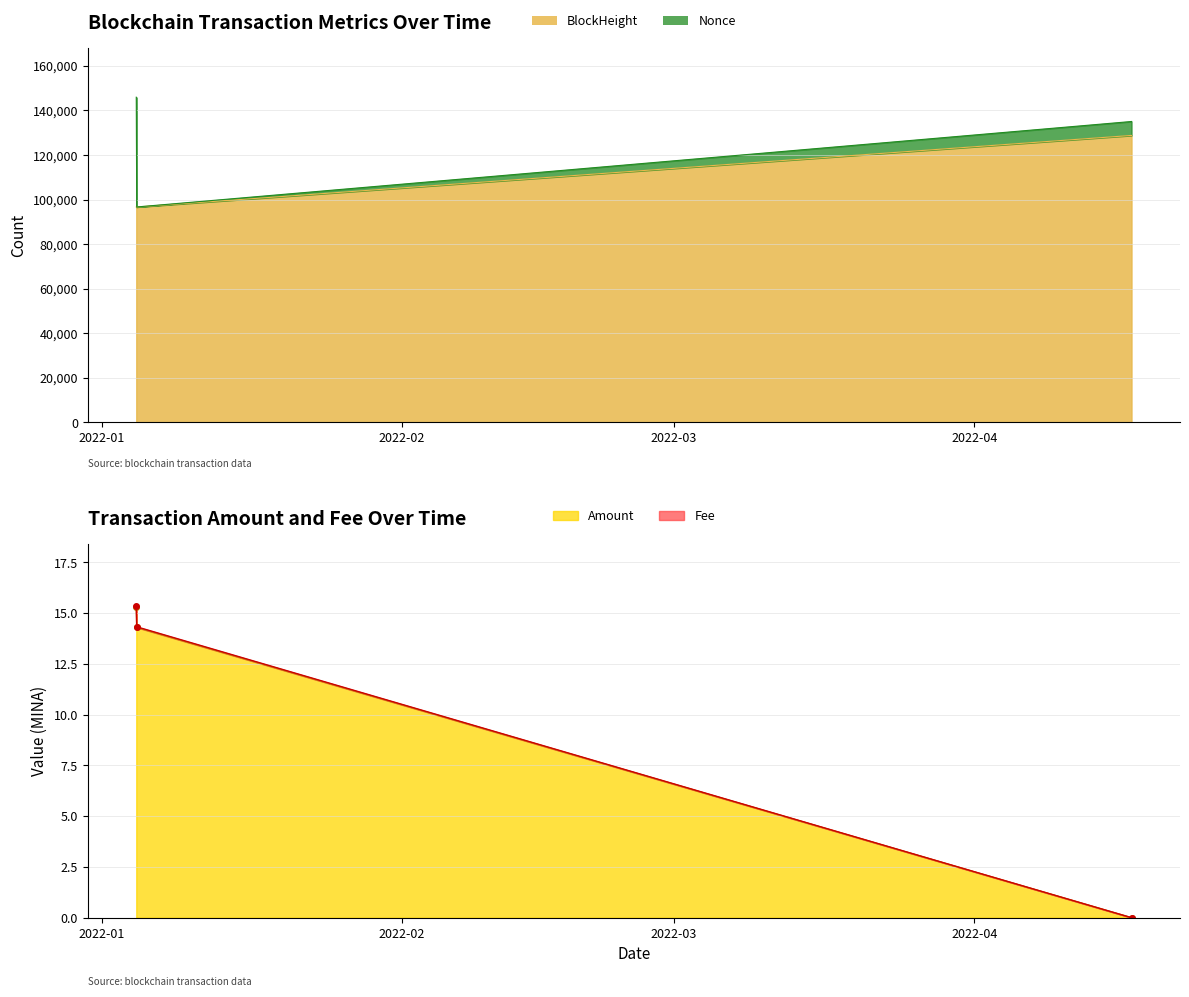

Where does the BlockHeight series first go above 96690?

2022-04-17 05:09:00